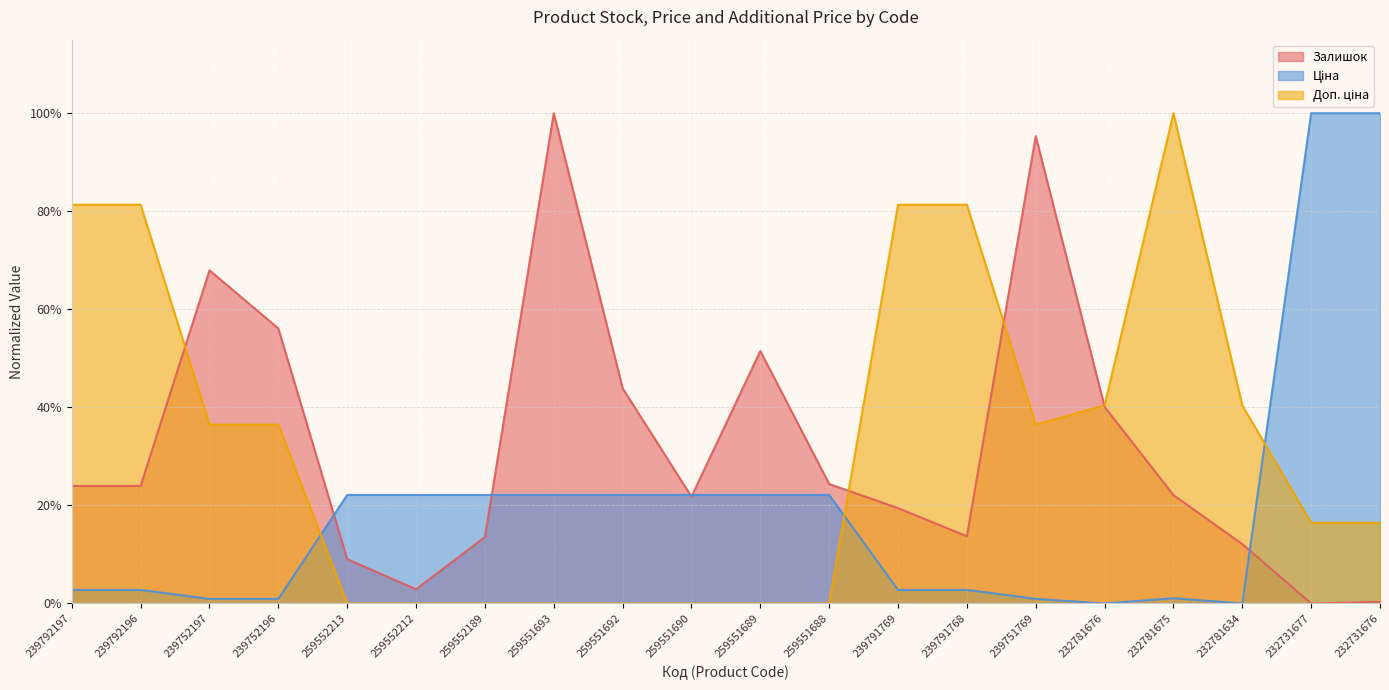

In Ціна, how many points are higher than both neighbors (excluding endpoints)?

1